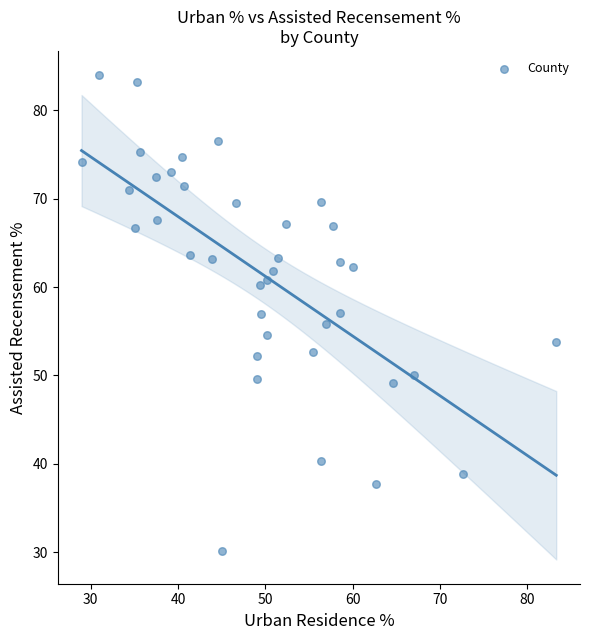

What is the range of X values (max minus min)?

54.4